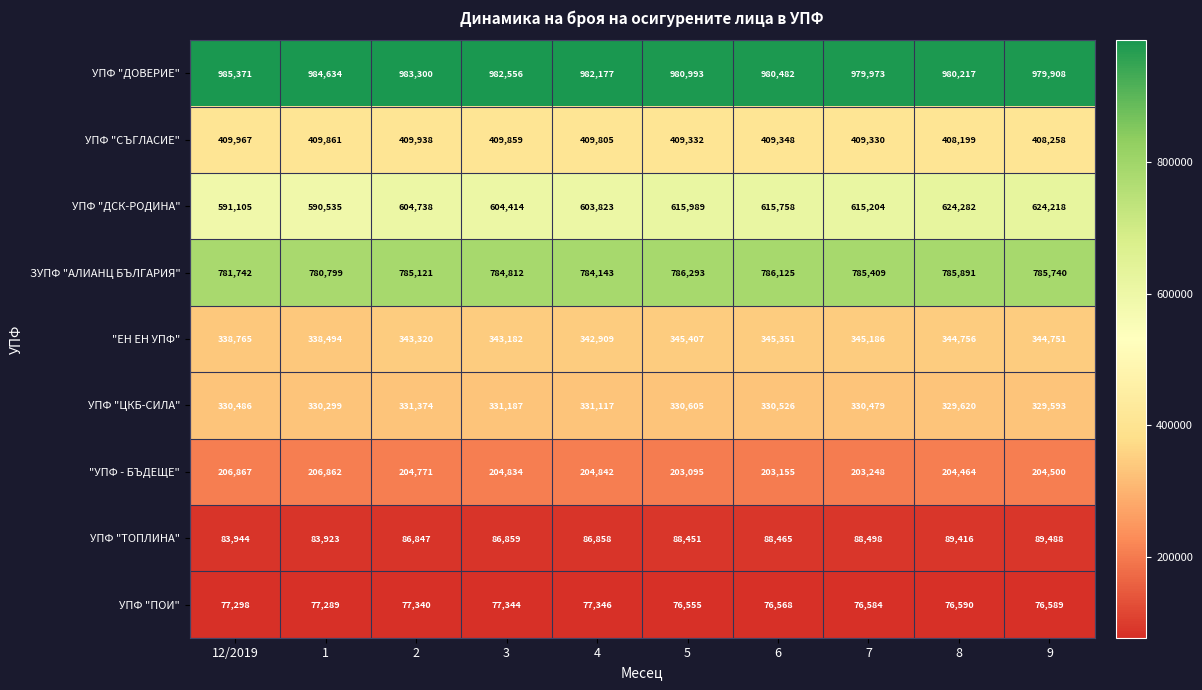

Is the value of УПФ "ДСК-РОДИНА" at 4 greater than the value of УПФ "СЪГЛАСИЕ" at 1?

Yes